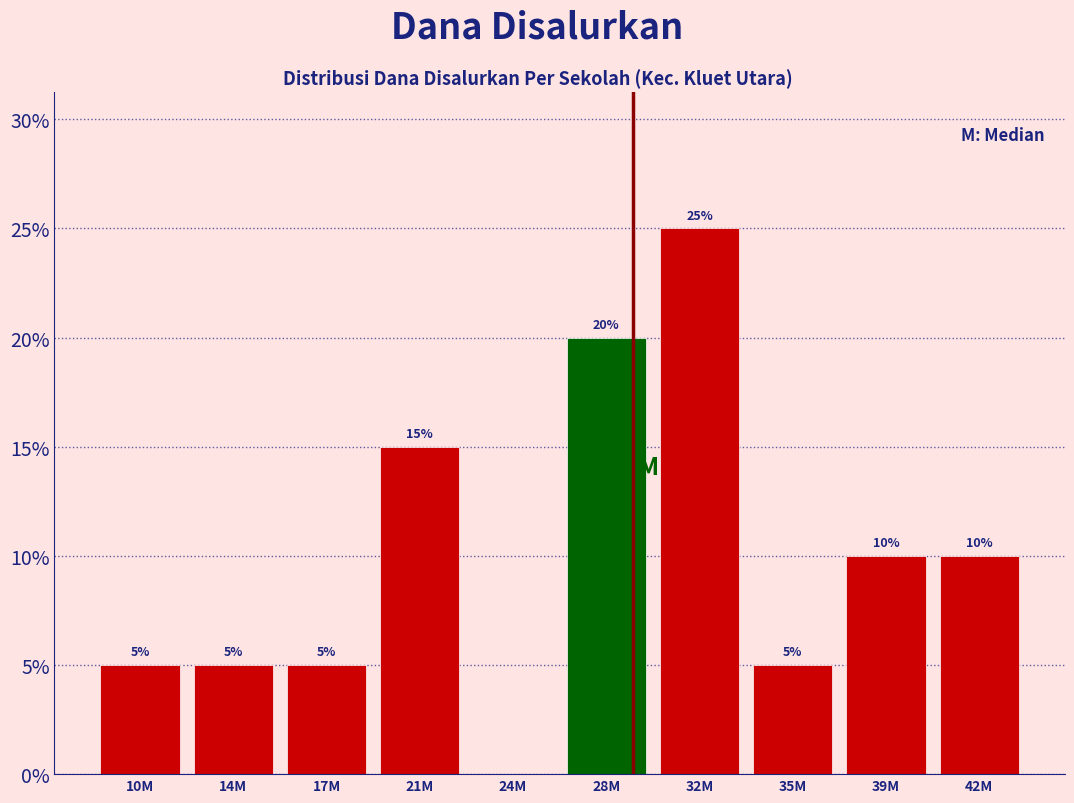

Reading left to right, what are all the values shown in this chart?

10M=5	14M=5	17M=5	21M=15	24M=0	28M=20	32M=25	35M=5	39M=10	42M=10